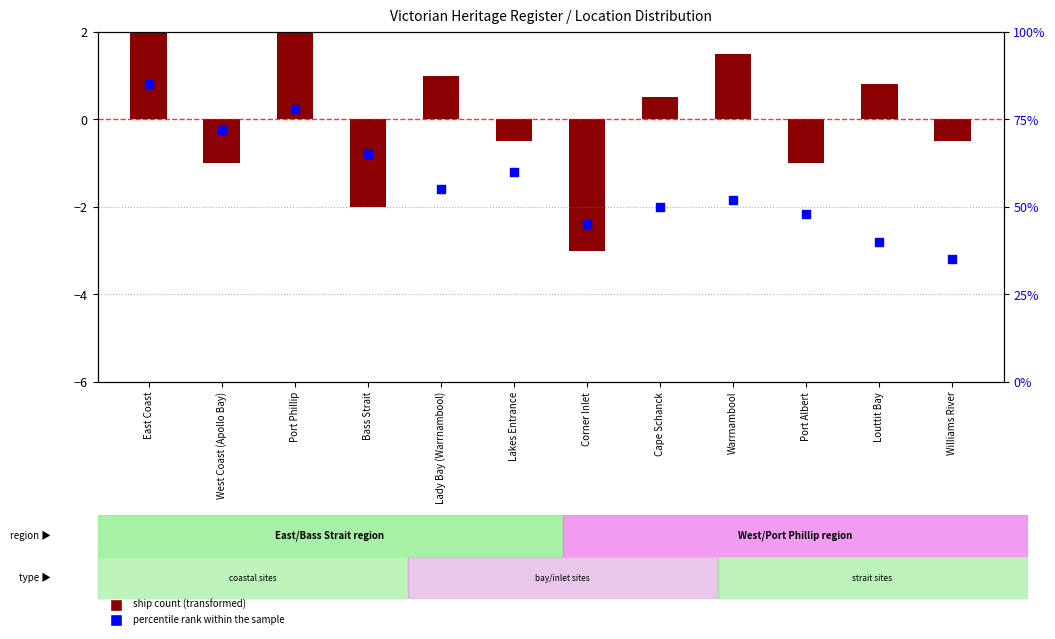

Which series contains the lowest Y value?

ship count (transformed)